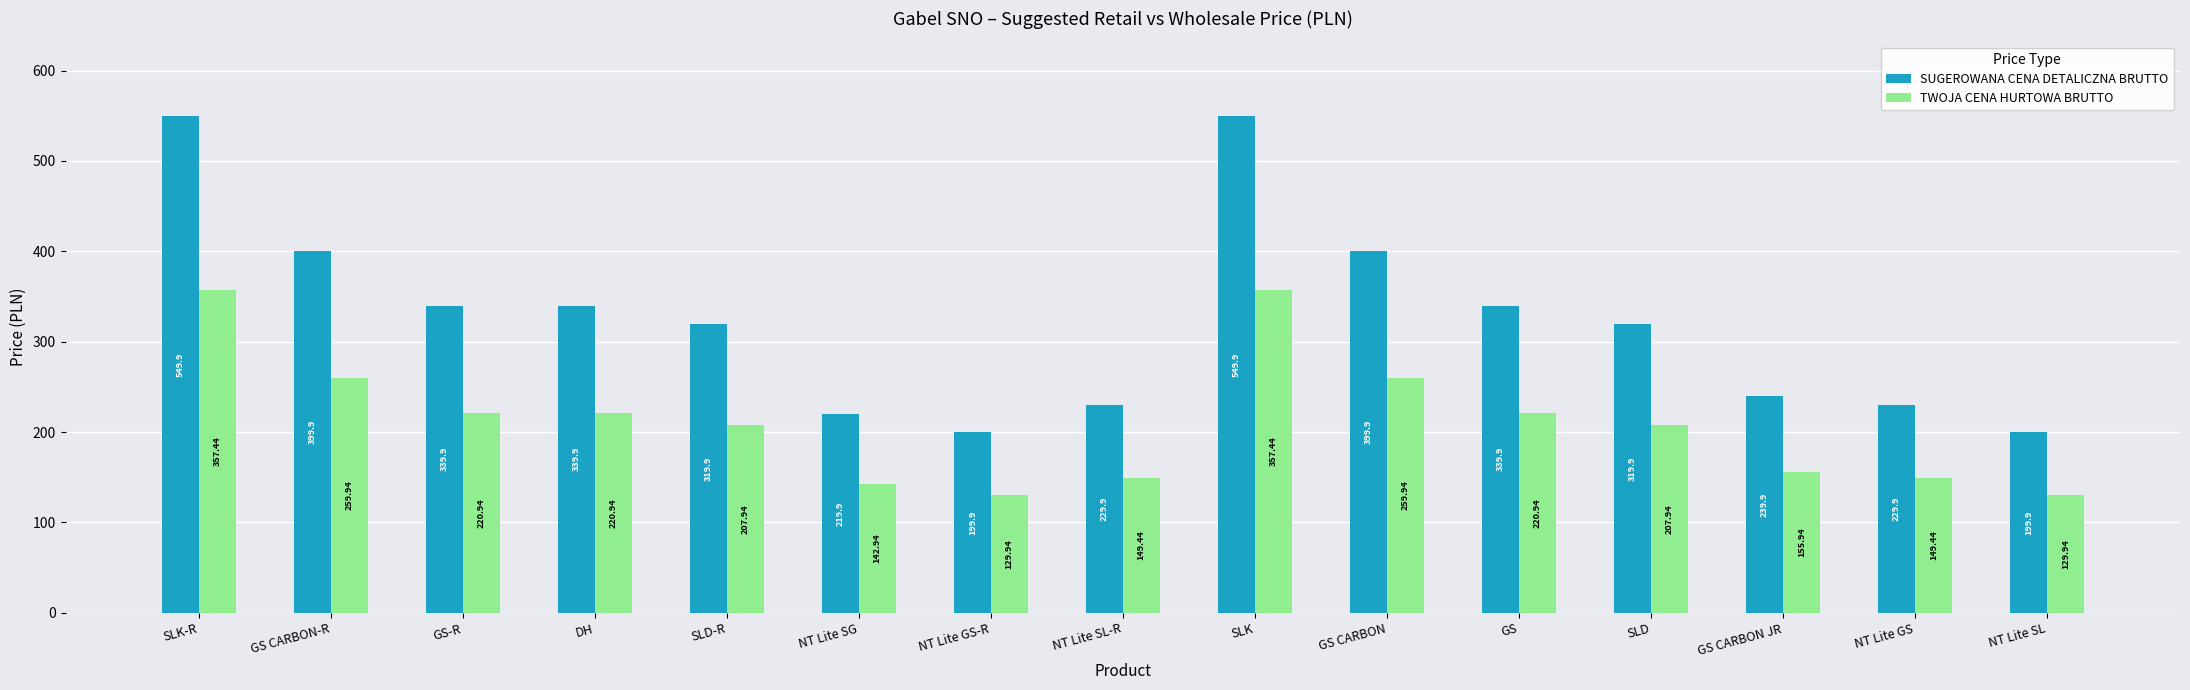

What is the maximum value for SUGEROWANA CENA DETALICZNA BRUTTO?

549.9